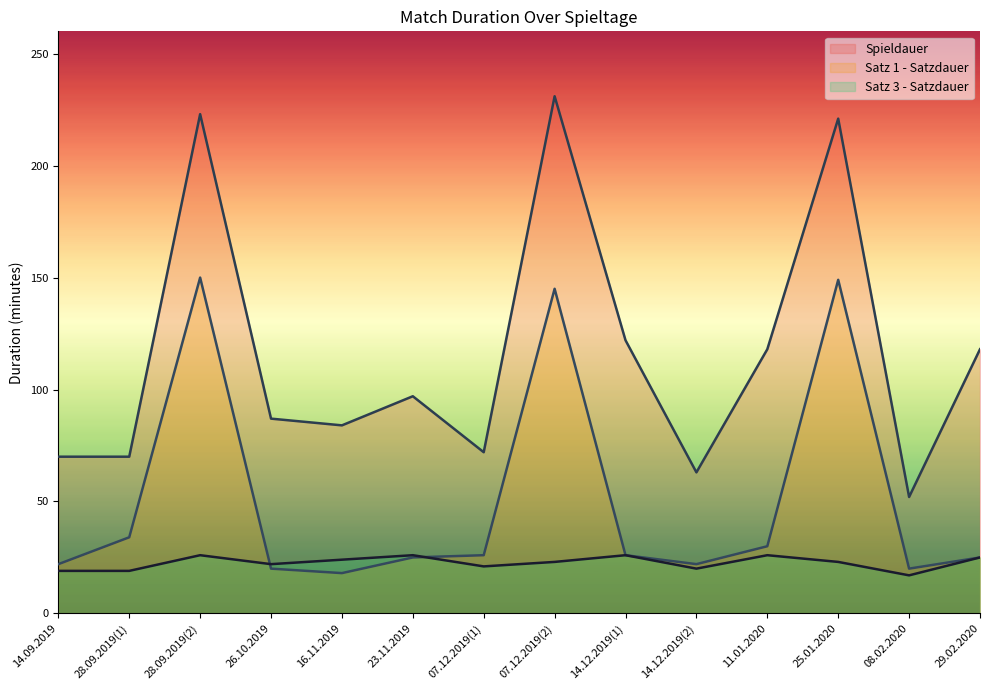

What is the total value across all series at 16.11.2019?

126